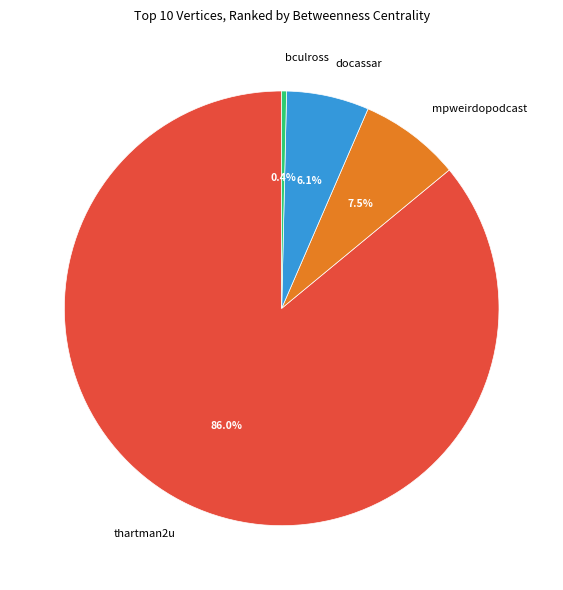

To the nearest percent, what is the difference between the largest and smallest slice percentages?

86%